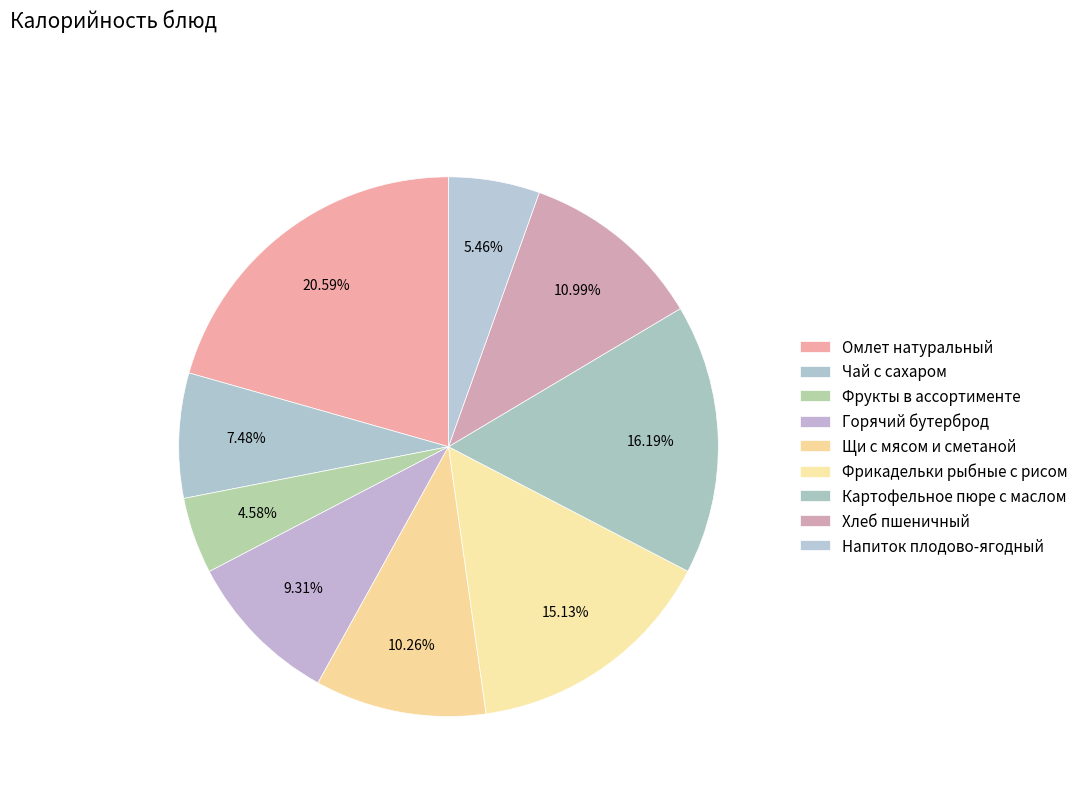

What is the largest slice in the pie chart?

Омлет натуральный